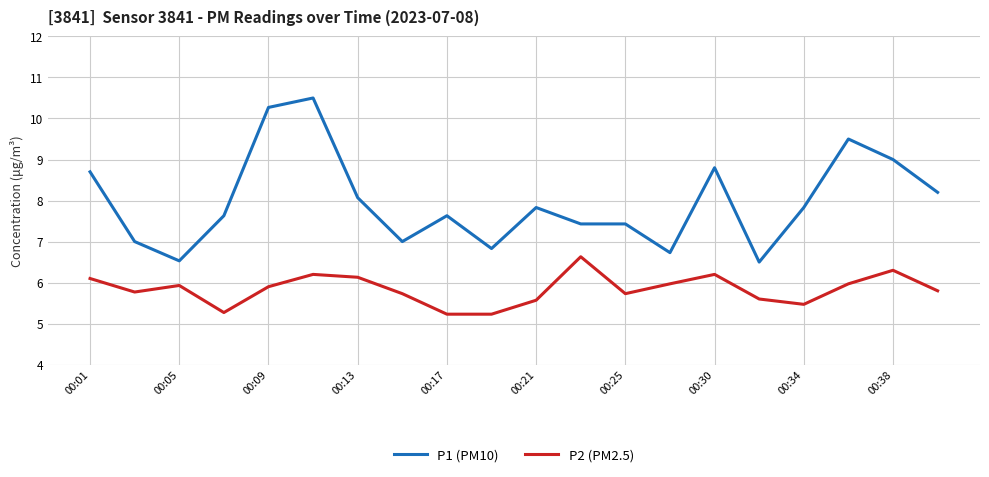

List the series in order of their peak value, highest first.

P1 (PM10), P2 (PM2.5)